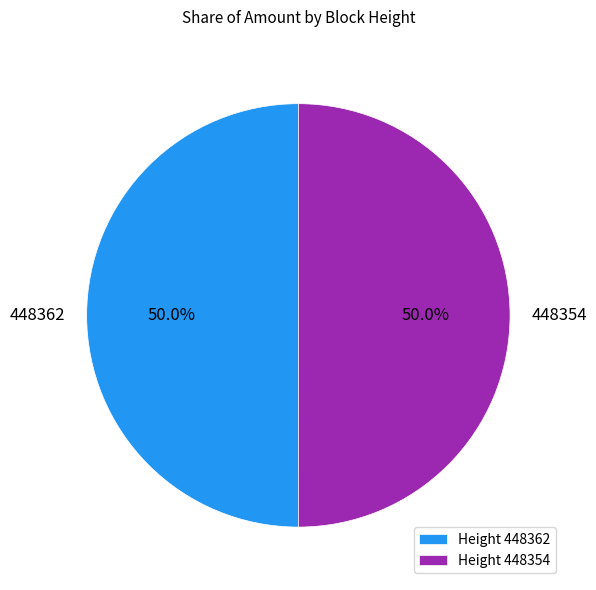

Combined, what portion of the pie is Height 448362 and Height 448354?

100.0%